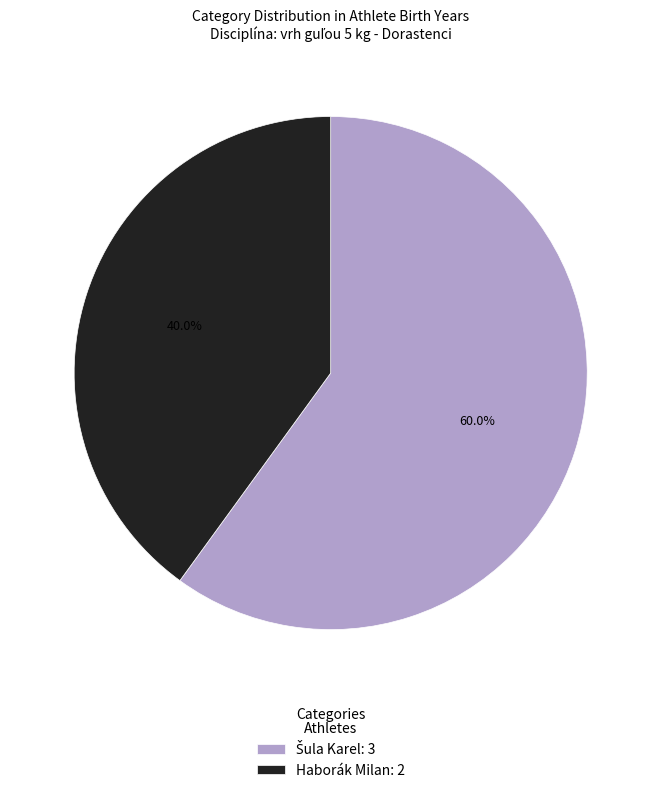

Which slice is the smallest?

Haborák Milan